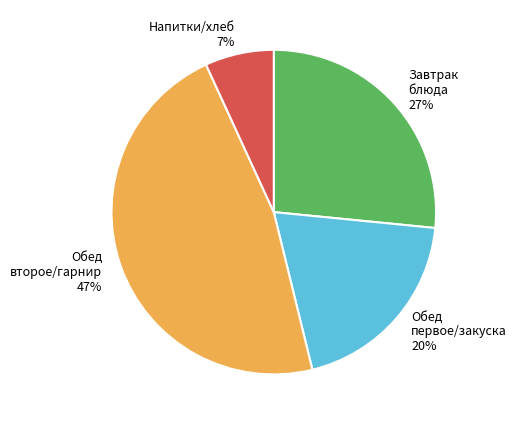

What percentage is the Обед второе/гарнир 47% slice, to the nearest percent?

47%